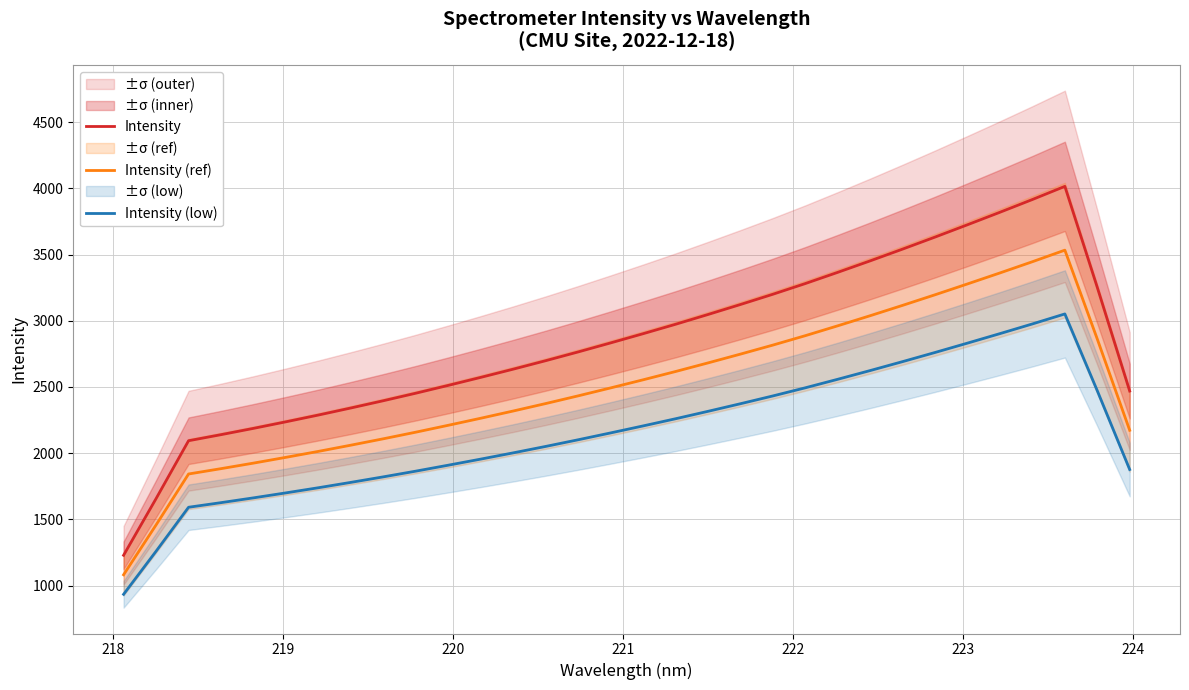

What is the highest value of the Intensity (low) series?

3051.3